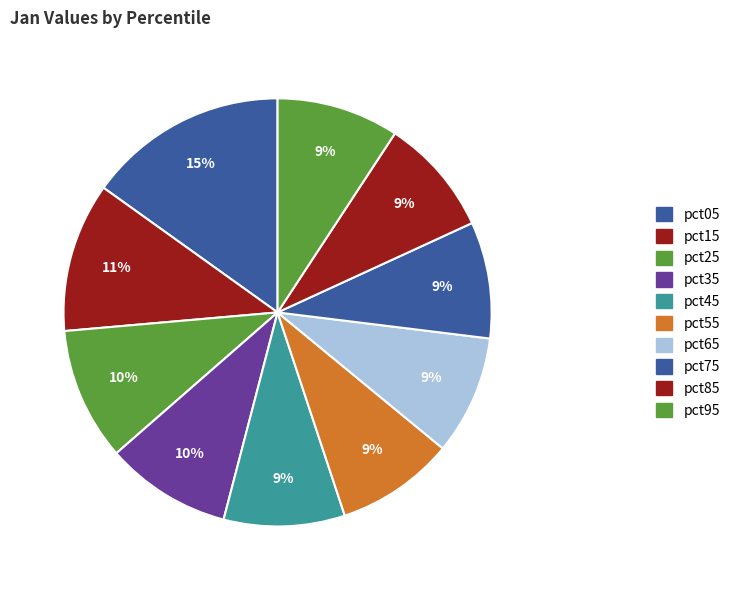

To the nearest percent, what is the difference between the pct35 and pct25 slice percentages?

1%